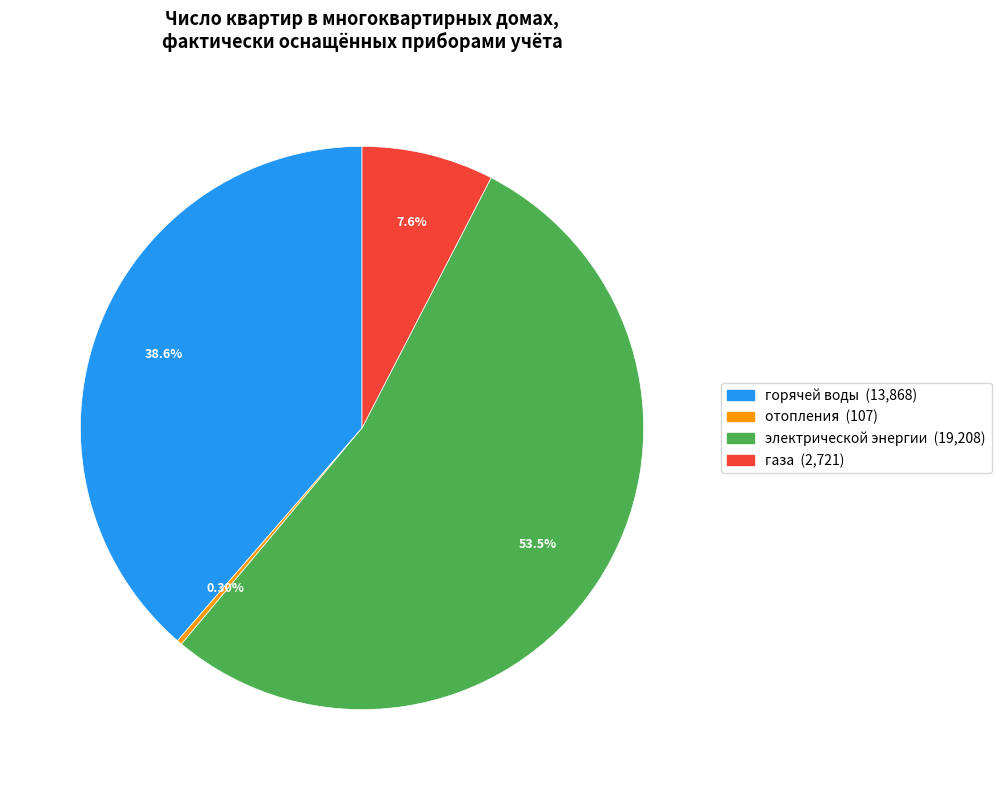

What percentage is the газа slice, to the nearest percent?

8%